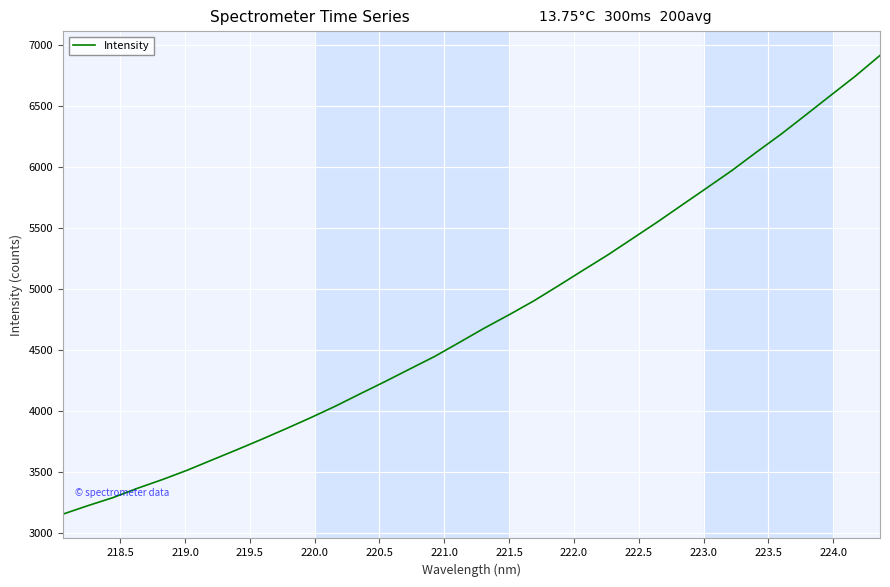

What is the minimum value shown in the chart?

3156.0